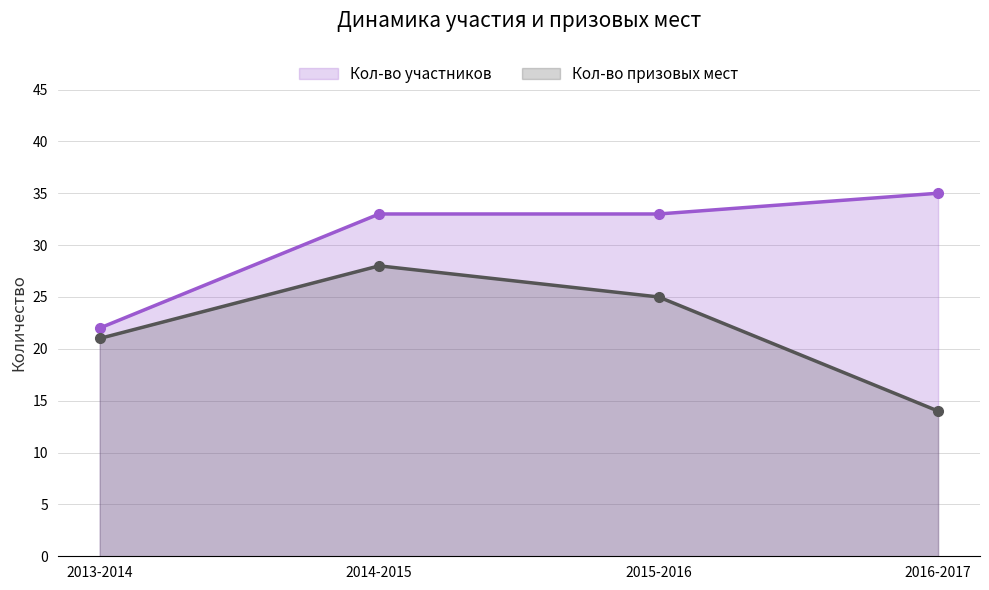

What is the smallest value displayed?

14